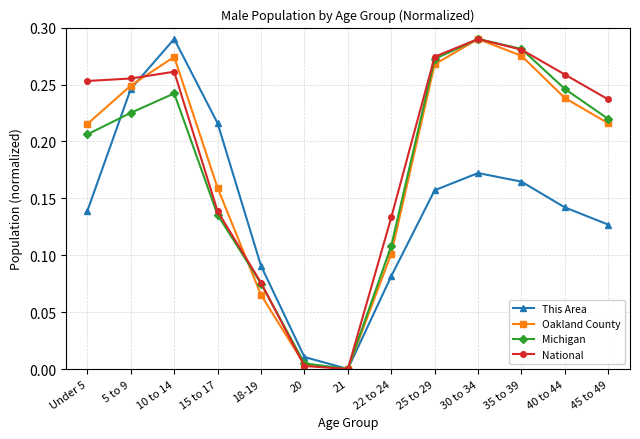

True or false: Michigan has a value of 0.1 at 45 to 49.

False